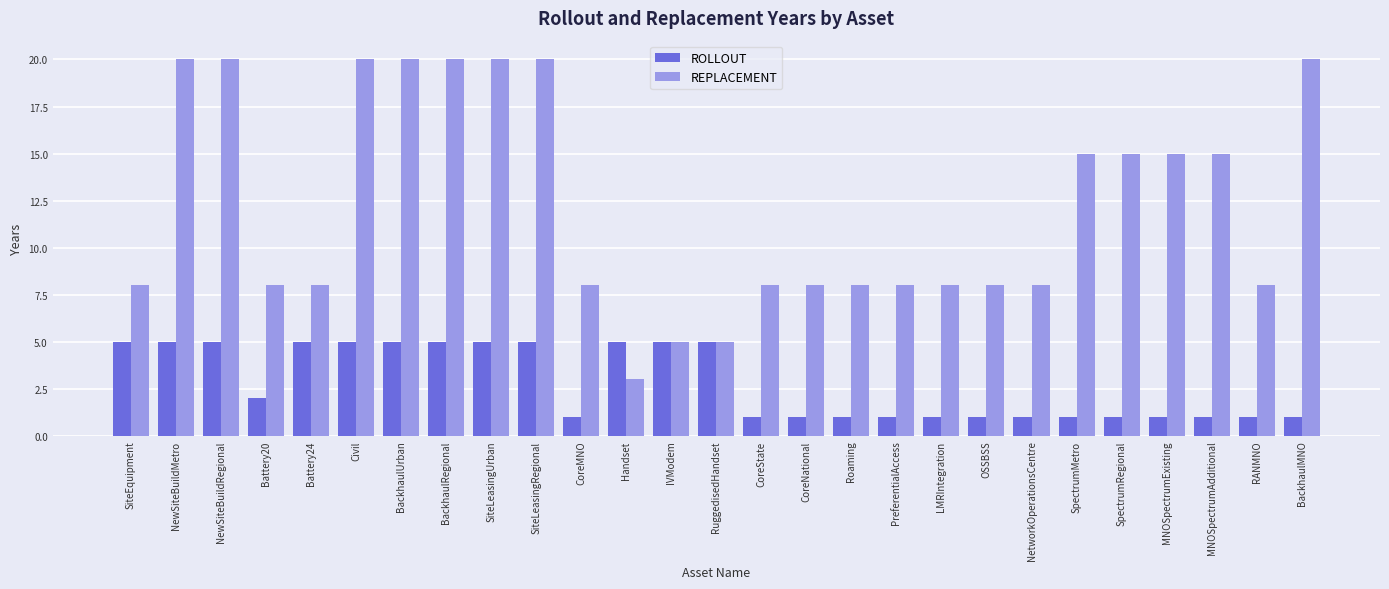

What position from the left is CoreState?

15